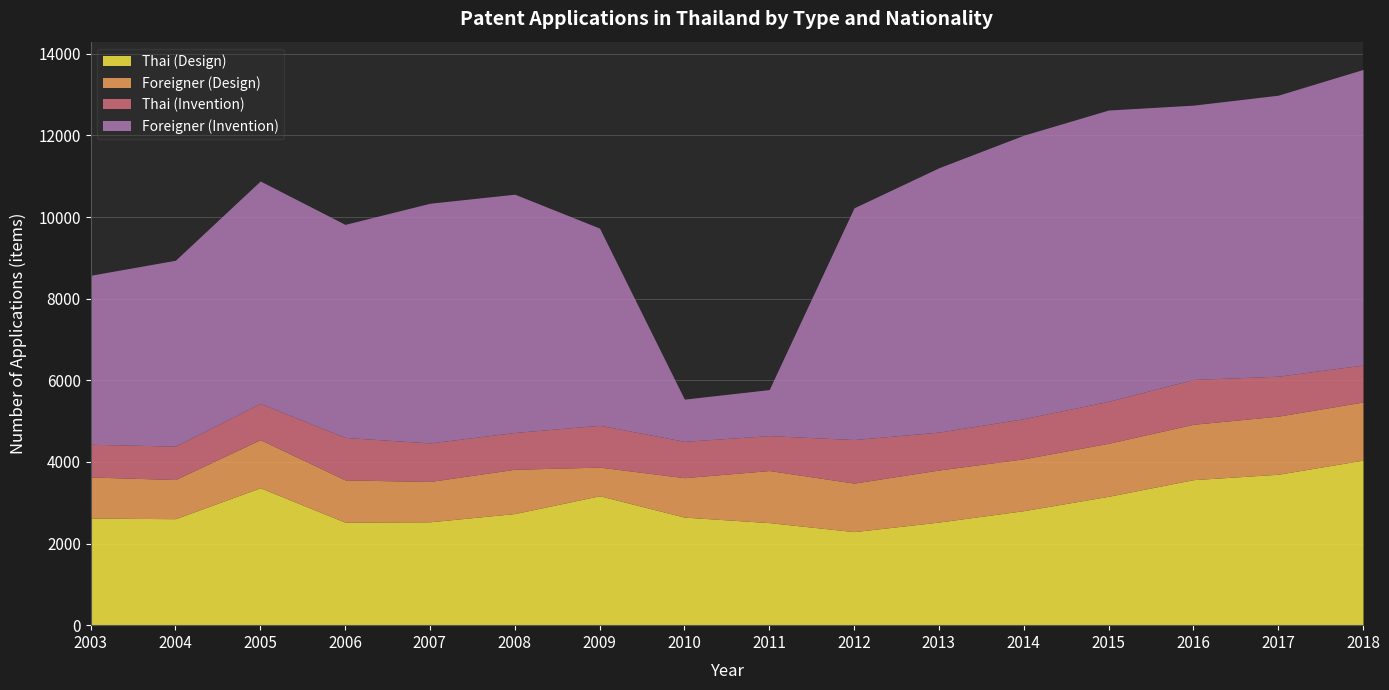

Where does the Thai (Invention) series first go above 945?

2006